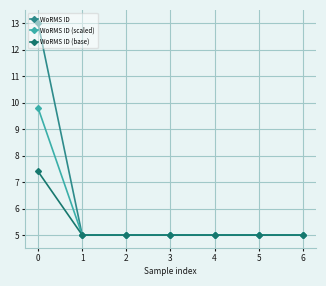

What is the minimum value for WoRMS ID (base)?

5.0